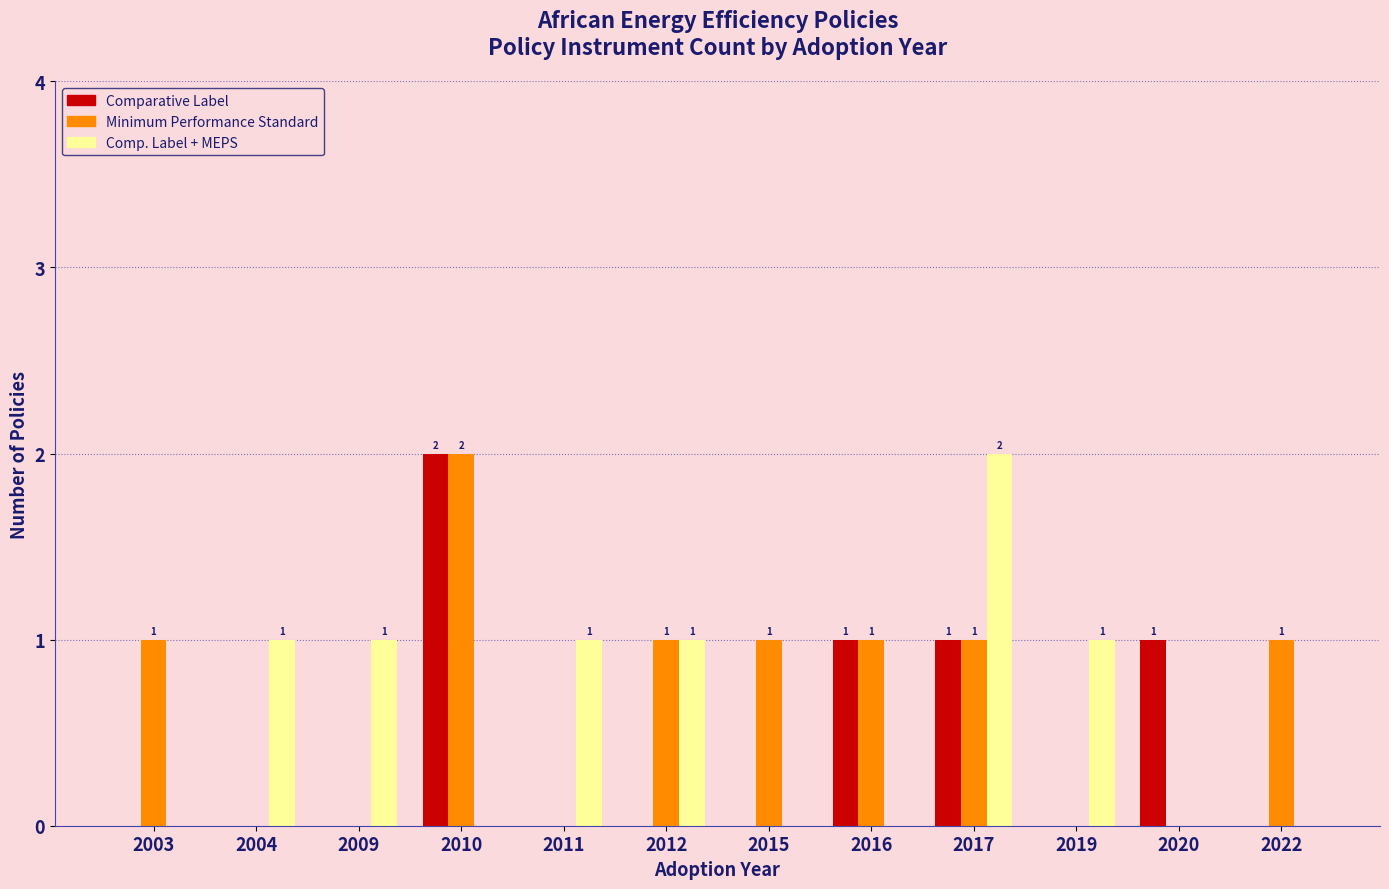

What is the total value across all series at 2017?

4